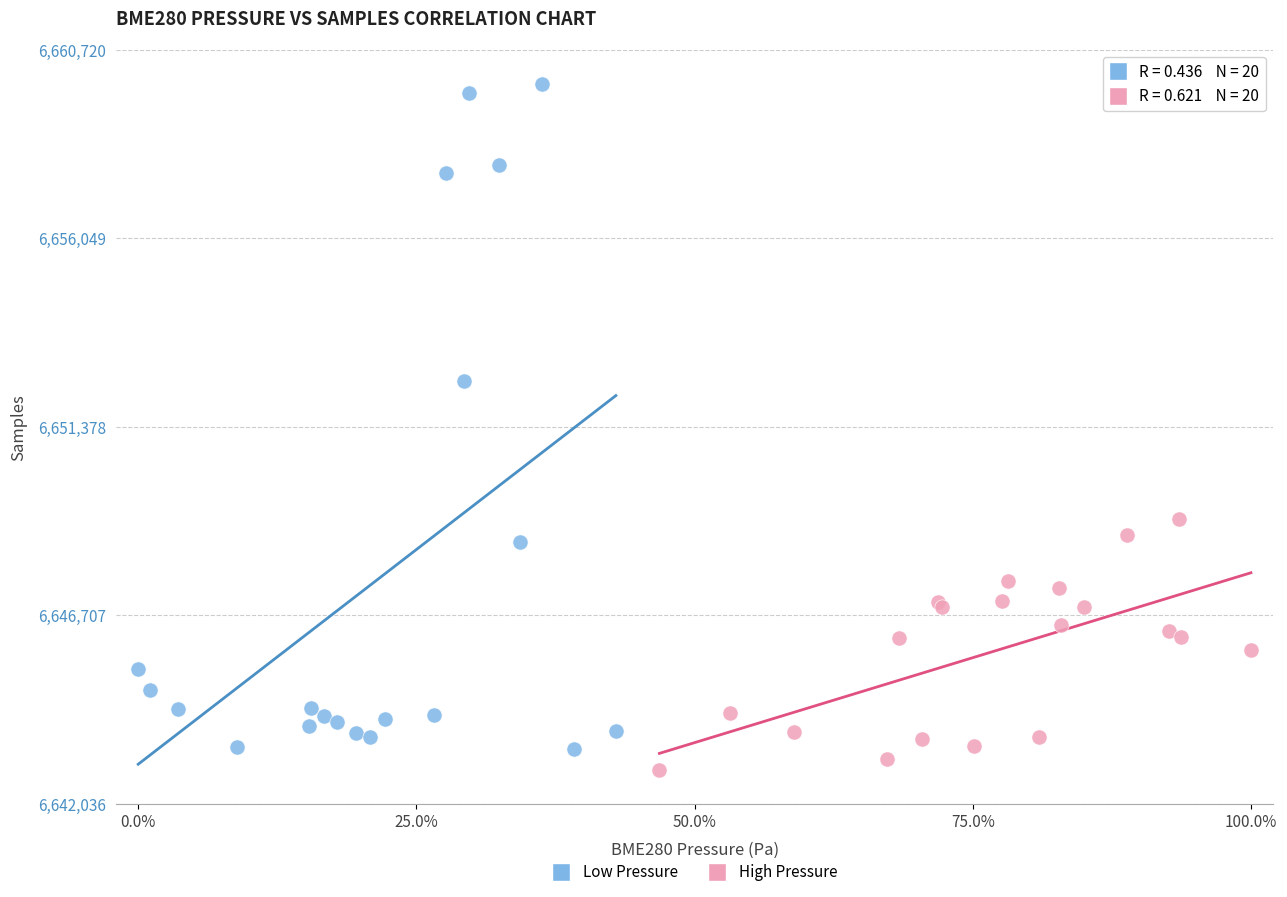

Which series contains the highest Y value?

Low Pressure